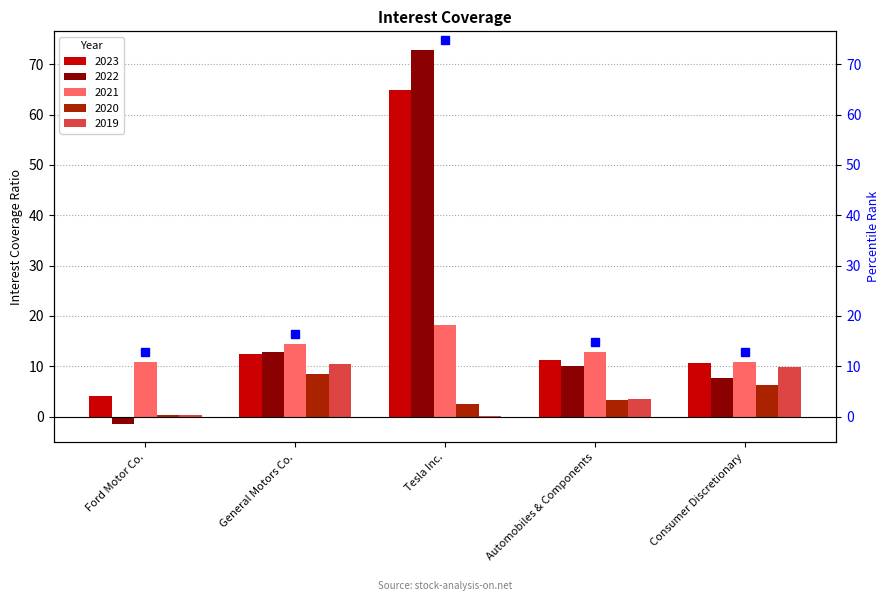

Which series has the largest total across all categories?

2023